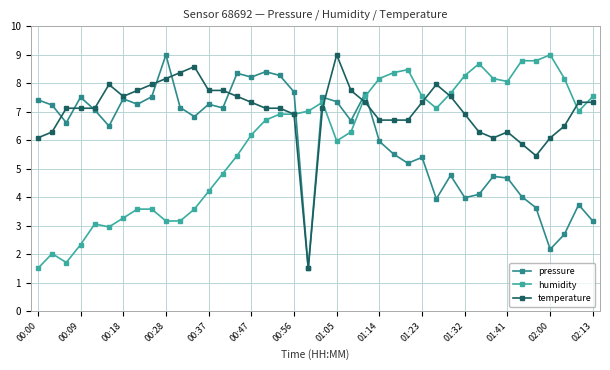

What are all the series names shown in the legend?

pressure, humidity, temperature